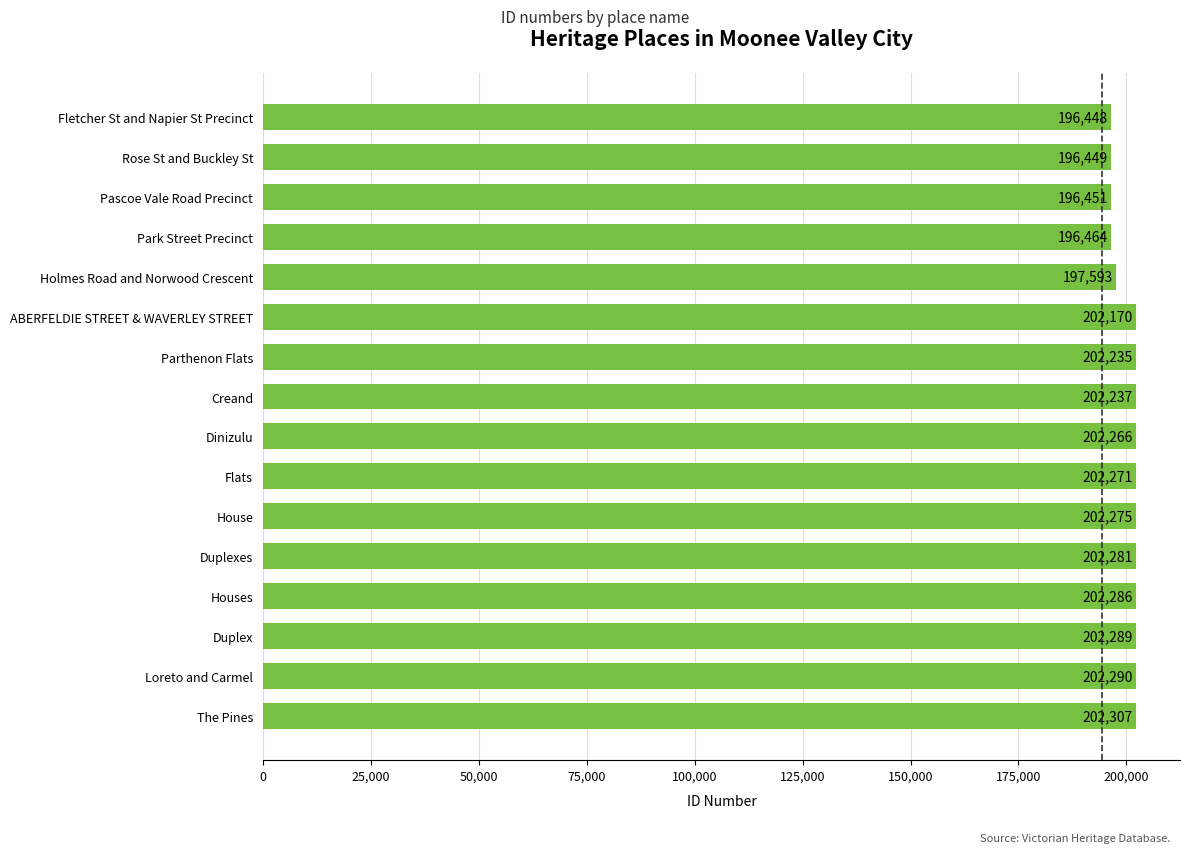

Reading bottom to top, extract all data points from this chart.

The Pines=202307	Loreto and Carmel=202290	Duplex=202289	Houses=202286	Duplexes=202281	House=202275	Flats=202271	Dinizulu=202266	Creand=202237	Parthenon Flats=202235	ABERFELDIE STREET & WAVERLEY STREET=202170	Holmes Road and Norwood Crescent=197593	Park Street Precinct=196464	Pascoe Vale Road Precinct=196451	Rose St and Buckley St=196449	Fletcher St and Napier St Precinct=196448